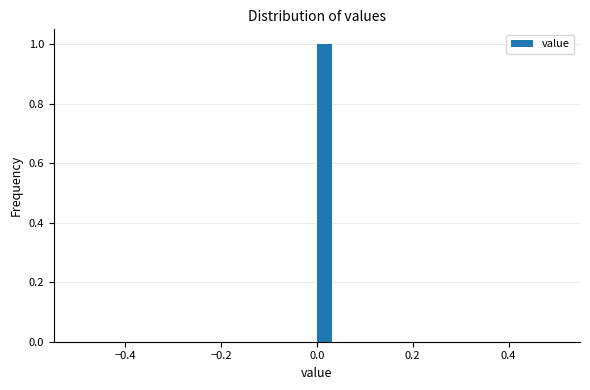

Around what value on the x-axis is the tallest bar? Give the approximate position of its centre, as read against the axis.

0.02